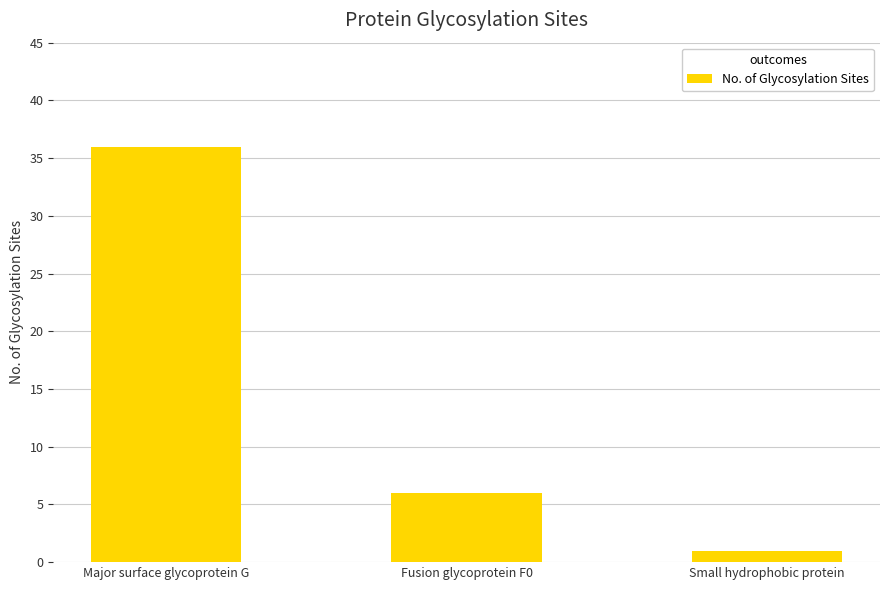

Rank the categories by value from lowest to highest.

Small hydrophobic protein, Fusion glycoprotein F0, Major surface glycoprotein G